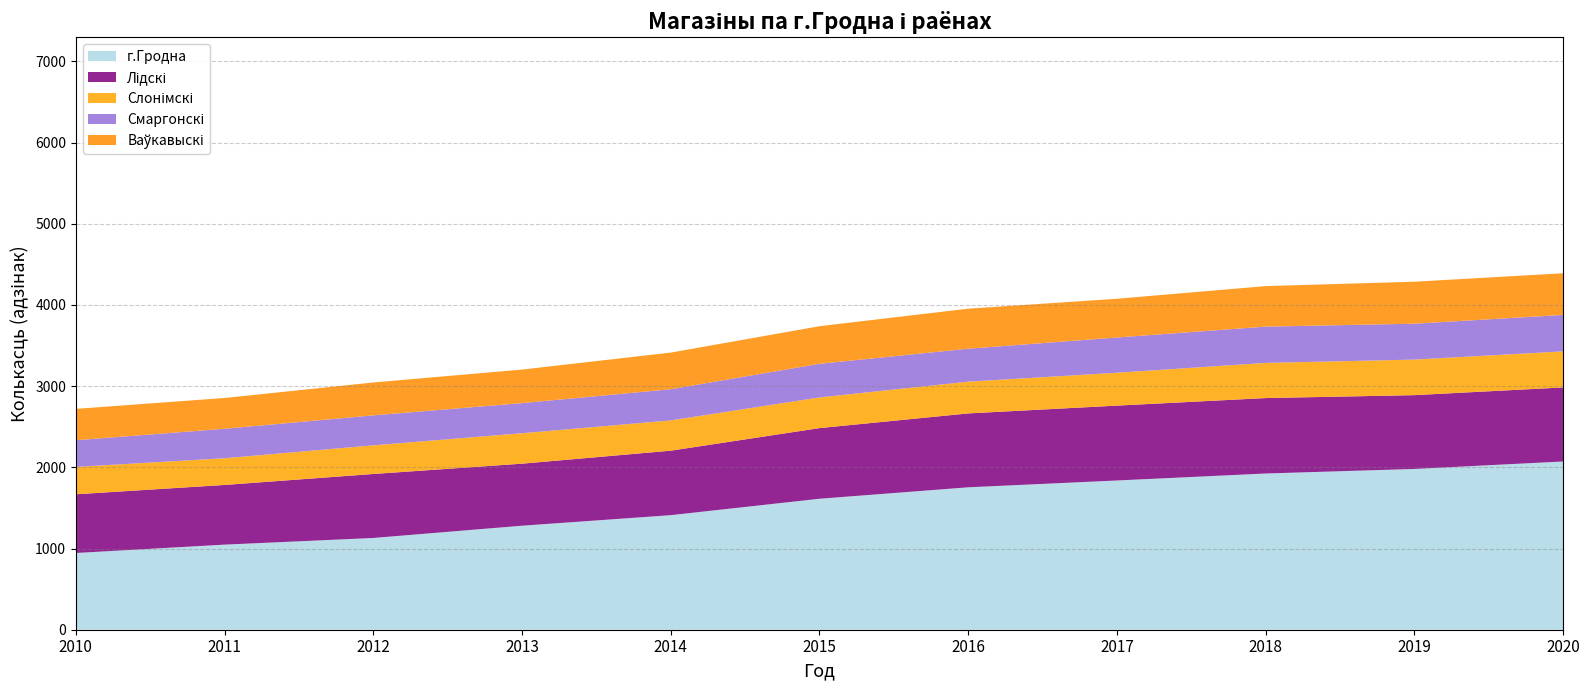

What is the lowest value of the г.Гродна series?

945